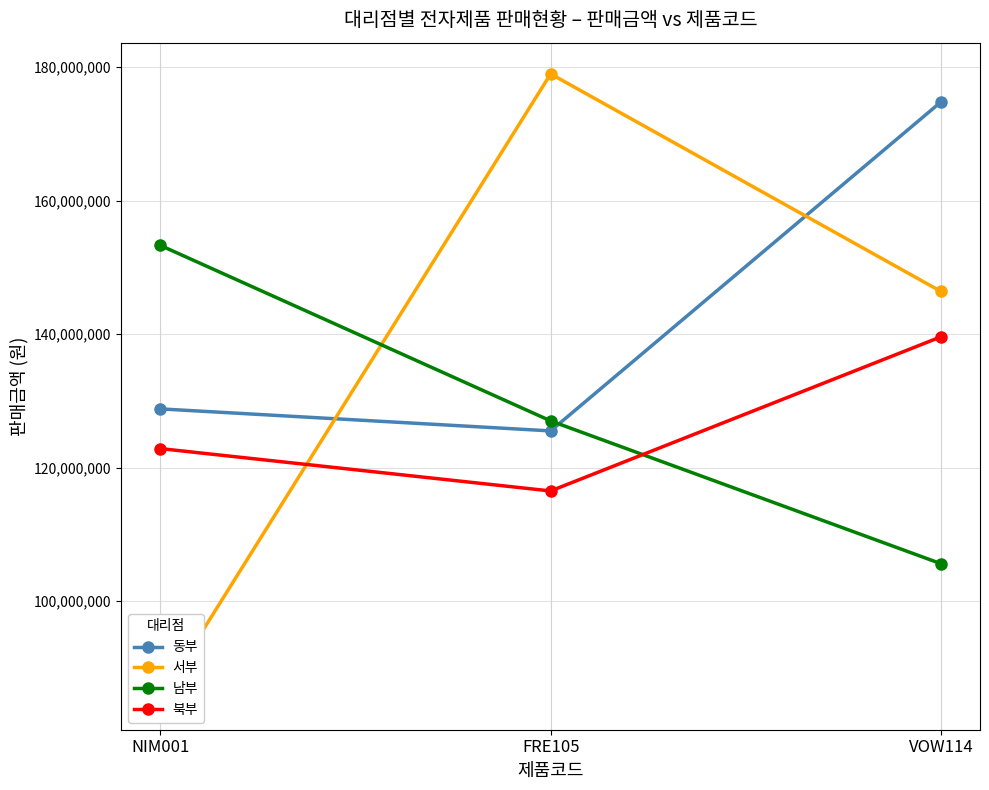

List the series in order of their peak value, lowest first.

북부, 남부, 동부, 서부